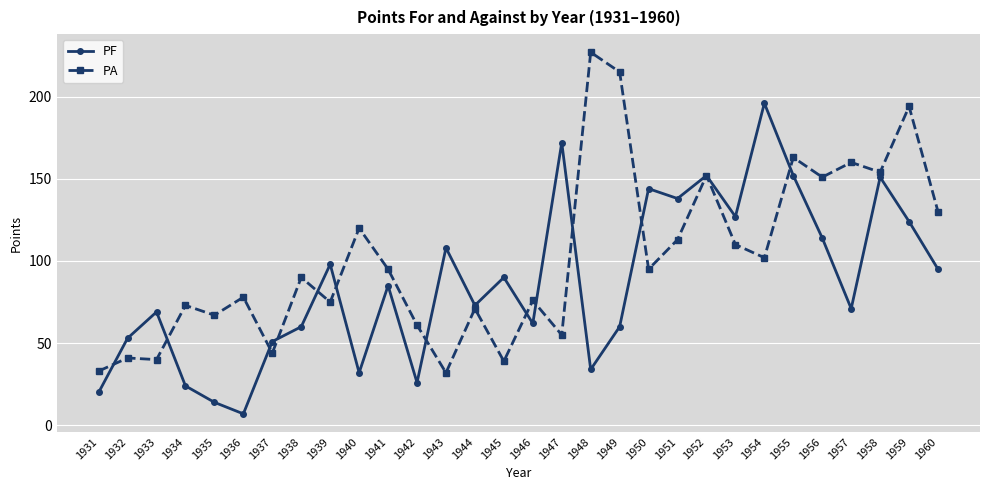

Reading left to right, extract all data points from this chart.

PF: 20	53	69	24	14	7	51	60	98	32	85	26	108	73	90	62	172	34	60	144	138	152	127	196	152	114	71	151	124	95
PA: 33	41	40	73	67	78	44	90	75	120	95	61	32	71	39	76	55	227	215	95	113	152	110	102	163	151	160	154	194	130